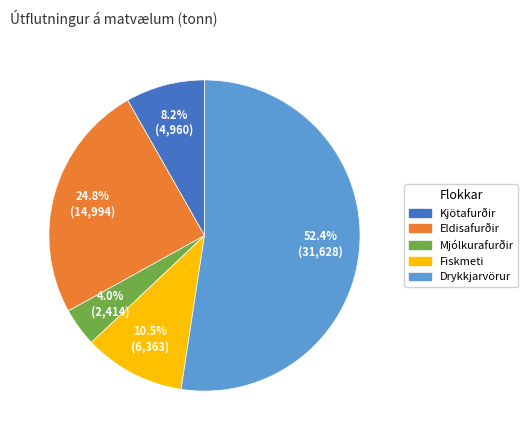

True or false: Mjólkurafurðir accounts for 4% of the total.

True